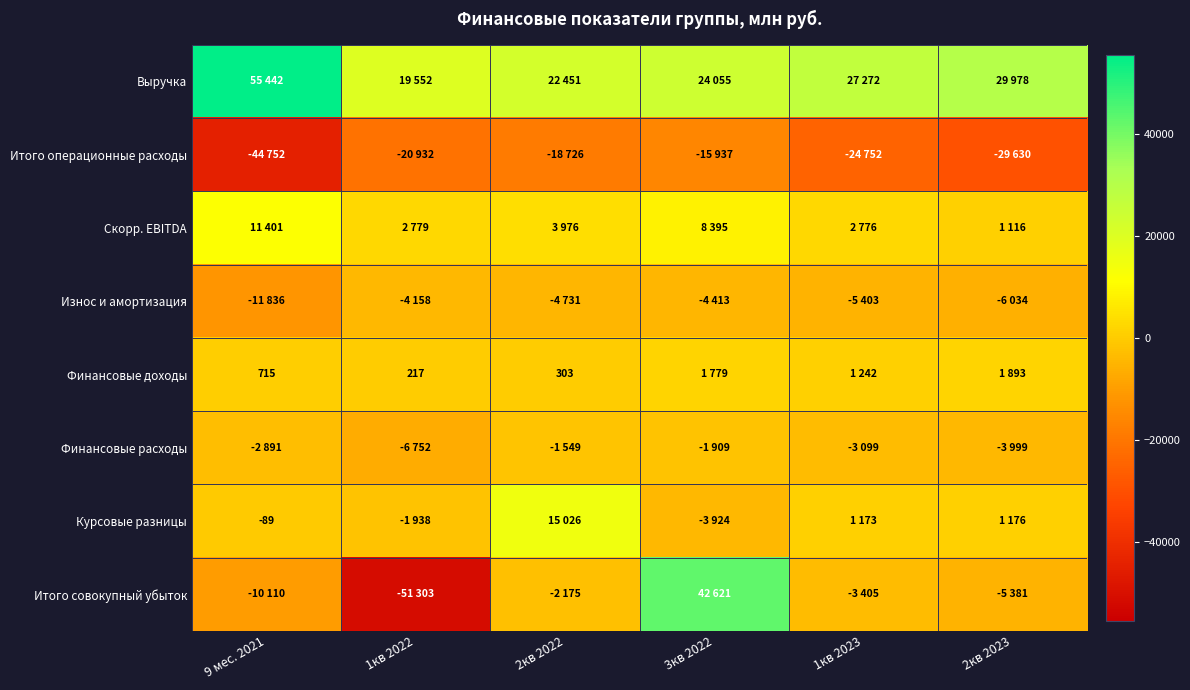

The Финансовые доходы series shows 303 at 2кв 2022. True or false?

True